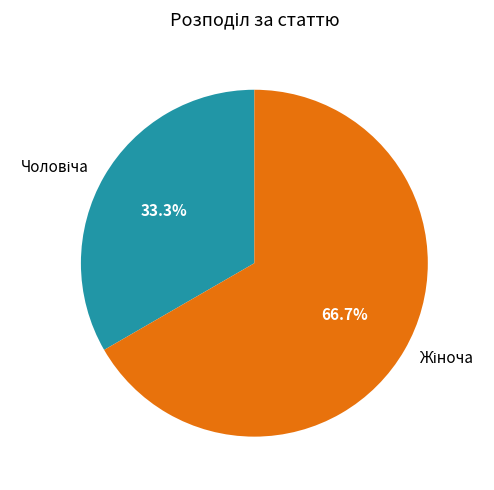

Is there any slice that represents more than half of the pie?

Yes